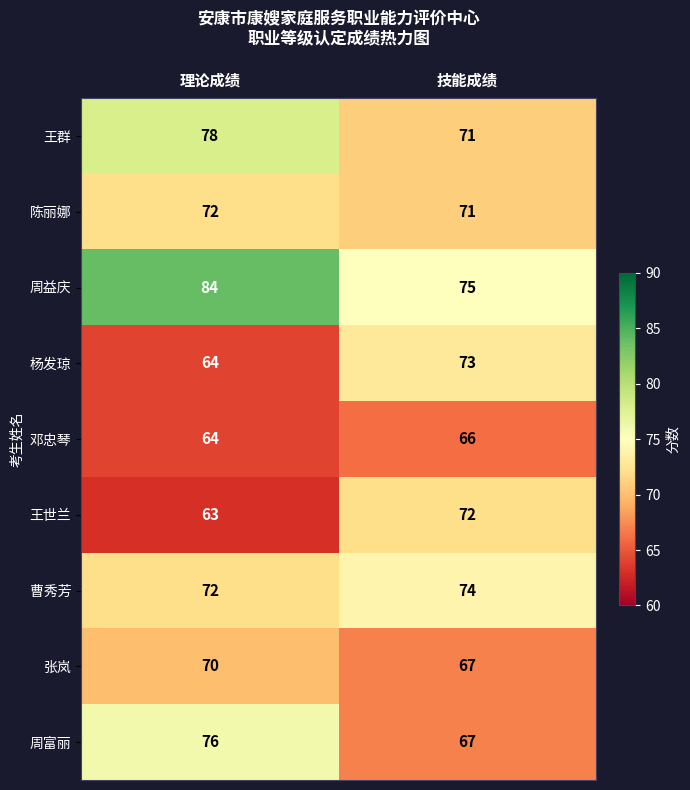

At how many categories does at least one series exceed 68?

2